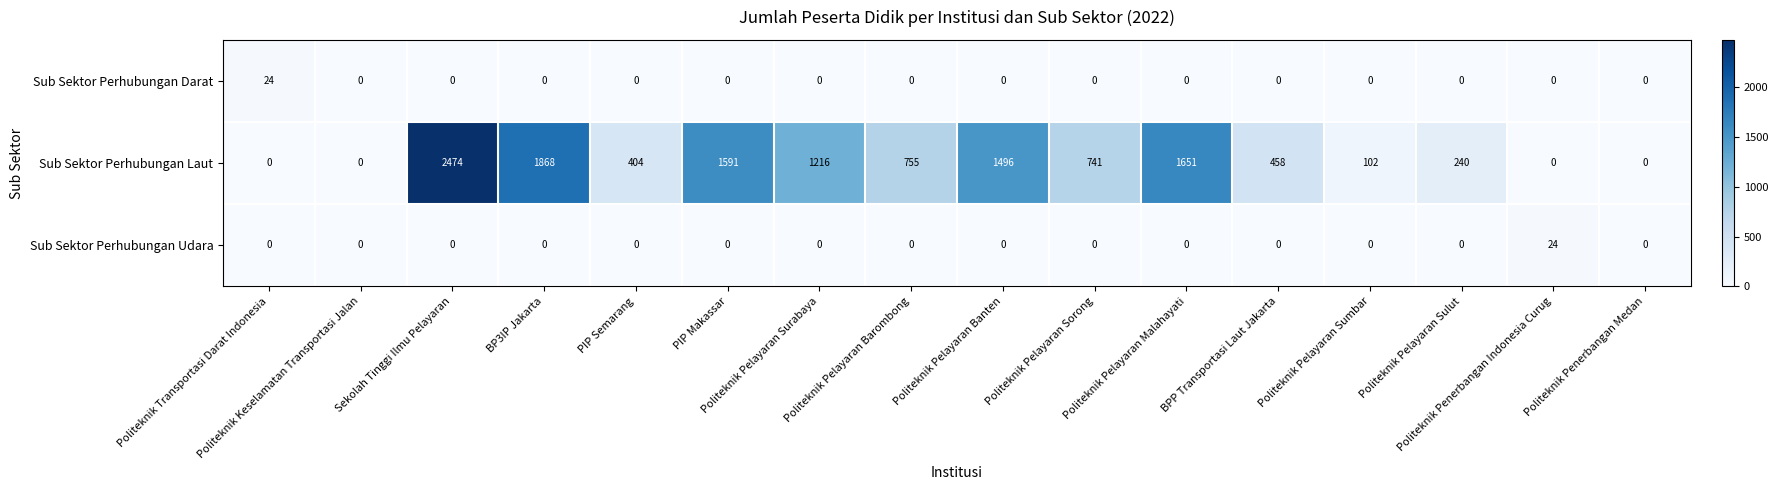

What is the maximum value shown in the chart?

2474